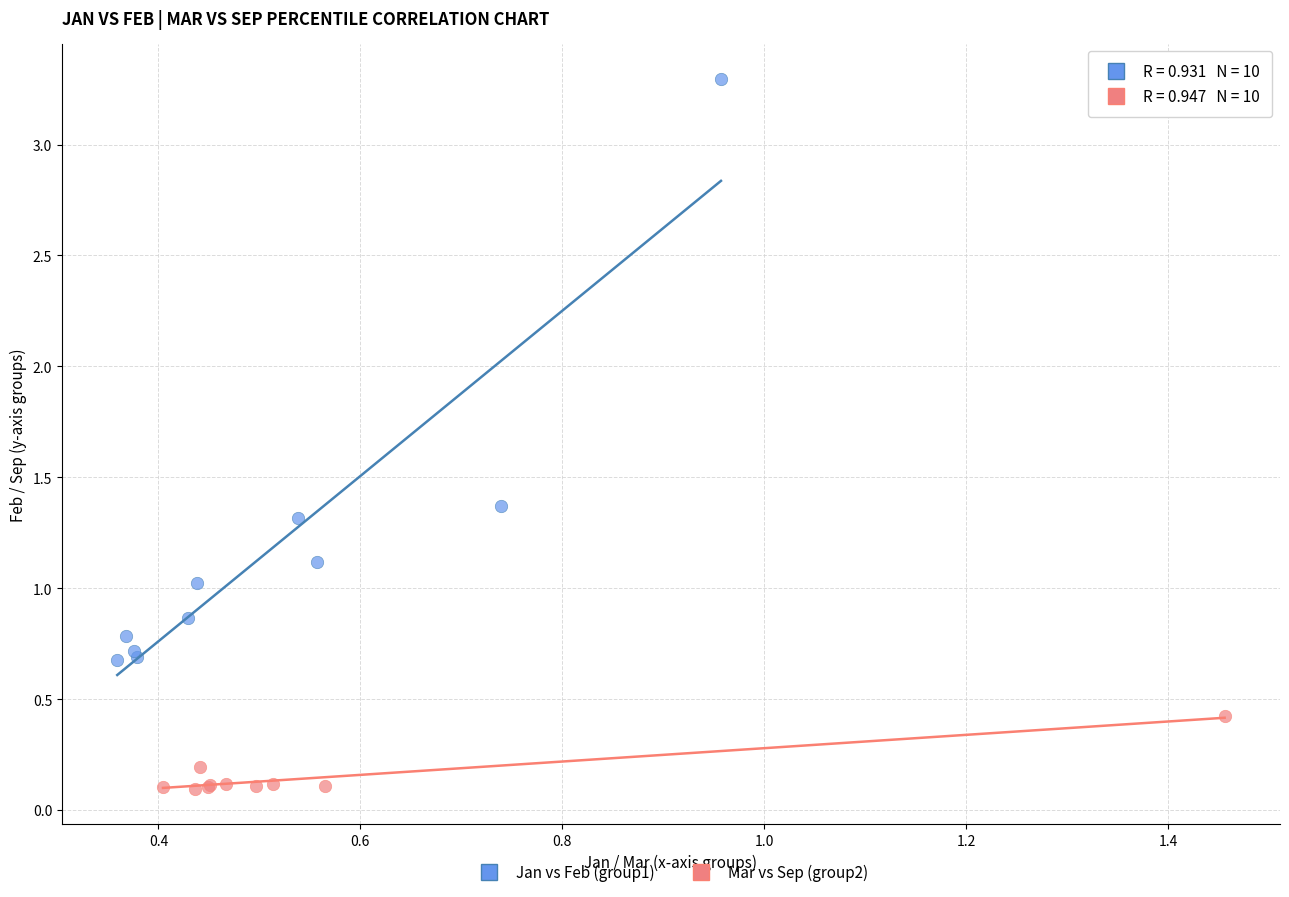

Which series reaches the minimum Y coordinate?

Mar vs Sep (group2)